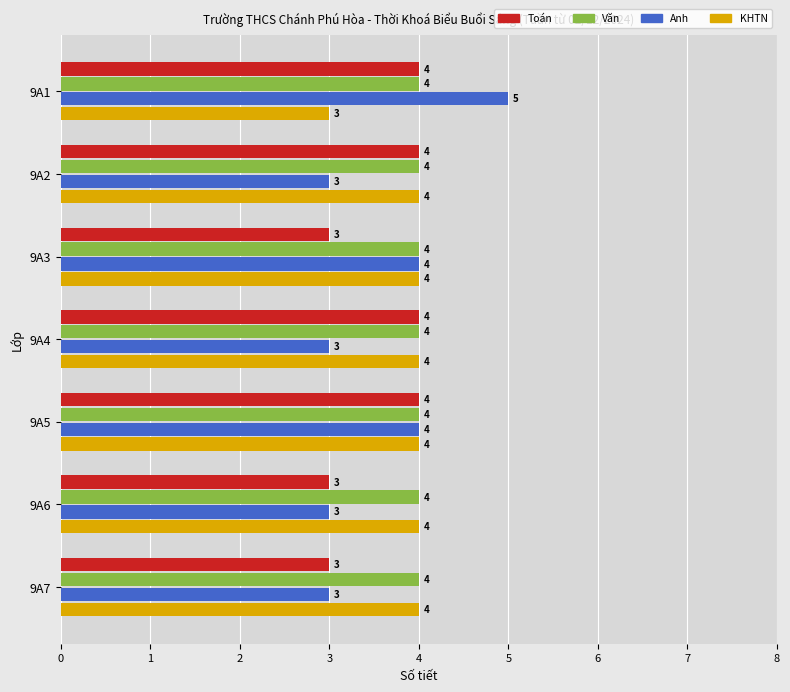

Which series changed the most between 9A3 and 9A5?

Toán